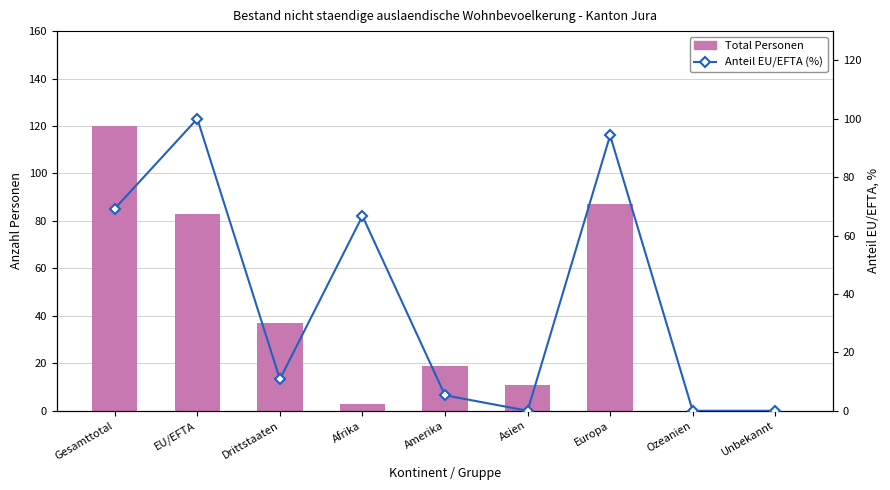

What position from the left is Europa?

7